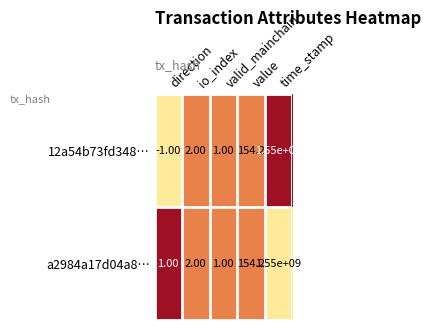

At which category is the sum across all series the highest?

time_stamp